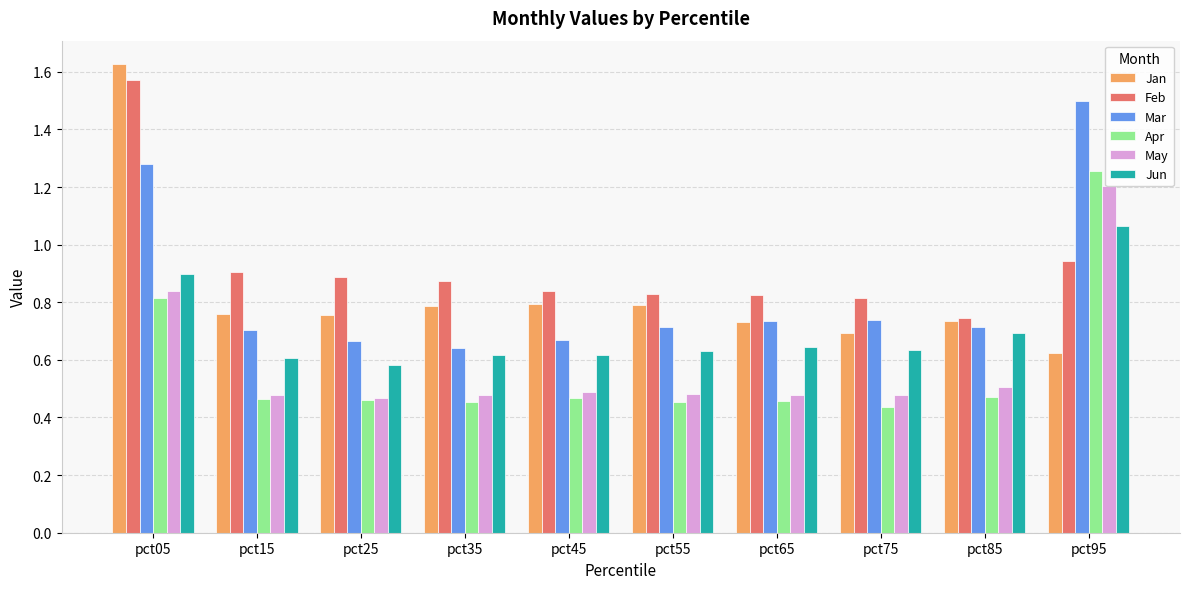

The value of Feb at pct85 is 1.2. True or false?

False